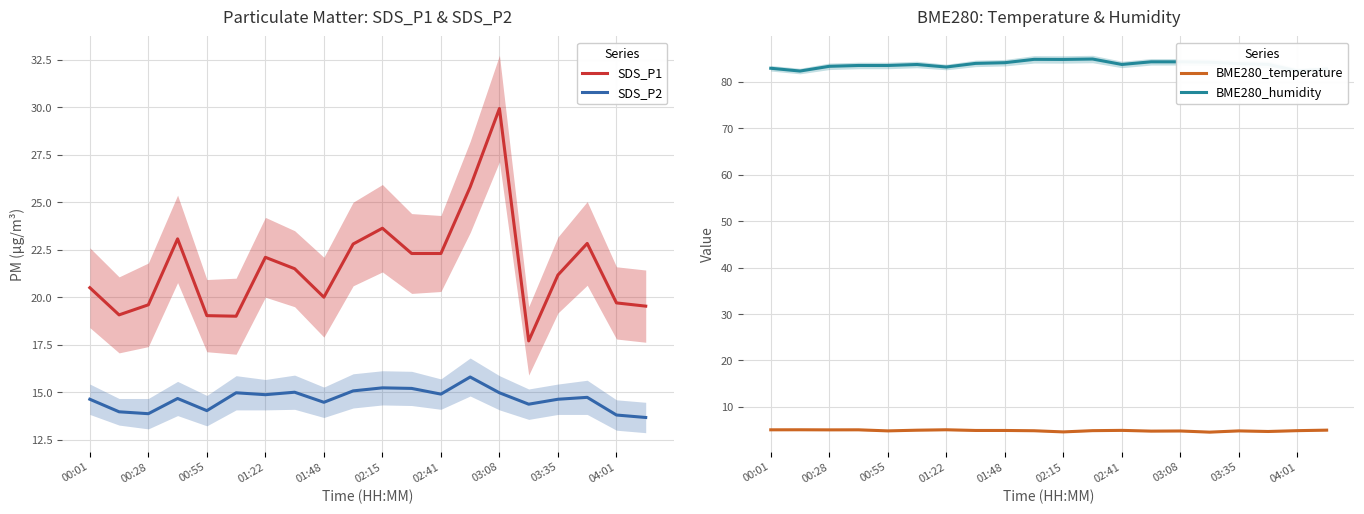

What value does the SDS_P1 series have at 00:28?

19.6